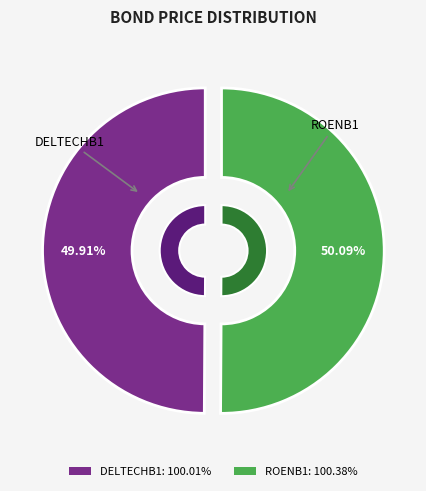

What percentage is the DELTECHB1 slice, to the nearest percent?

50%